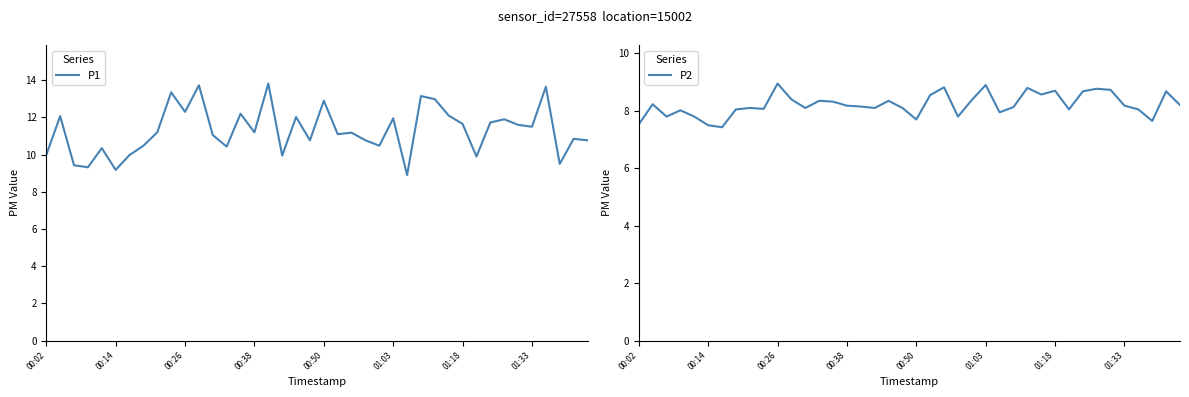

How many interior local valleys does the P2 series have?

11